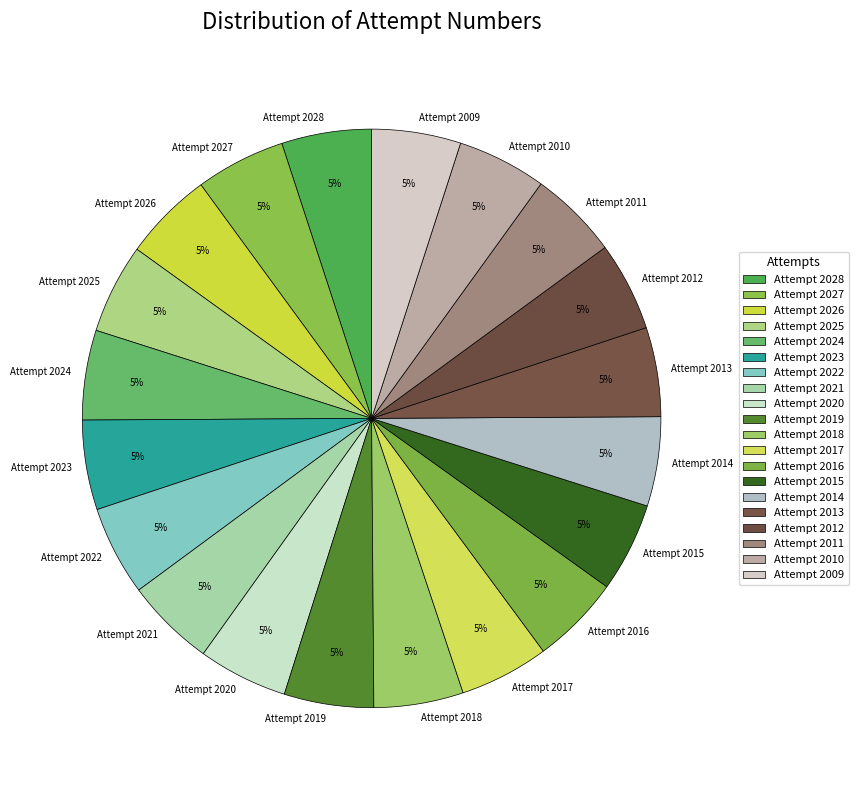

Combined, do Attempt 2018 and Attempt 2012 account for over 50%?

No